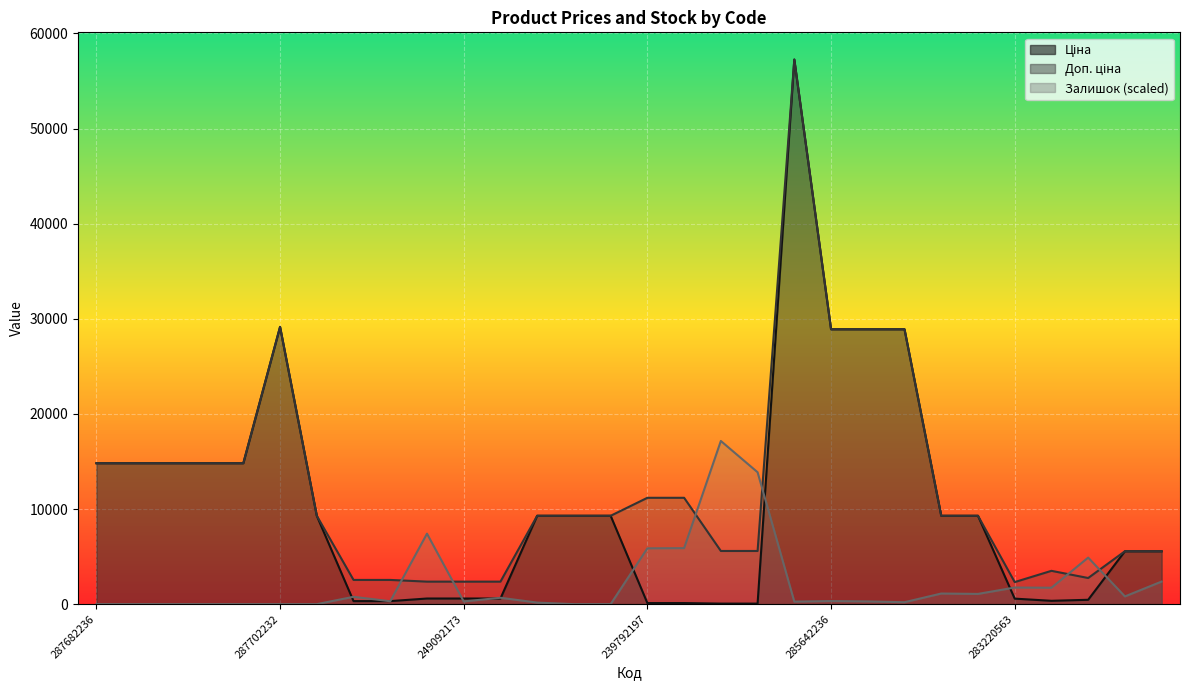

List the labels in order of Залишок value, smallest first.

287682236, 287682235, 287682234, 287682233, 287682231, 287702232, 284162248, 284162244, 284162246, 284162245, 285642234, 285662232, 249092173, 285642235, 271652173, 285642236, 249092172, 271652174, 280761652, 284162209, 284162210, 283310563, 283220563, 280761644, 281720563, 239792197, 239792196, 249092174, 239752196, 239752197